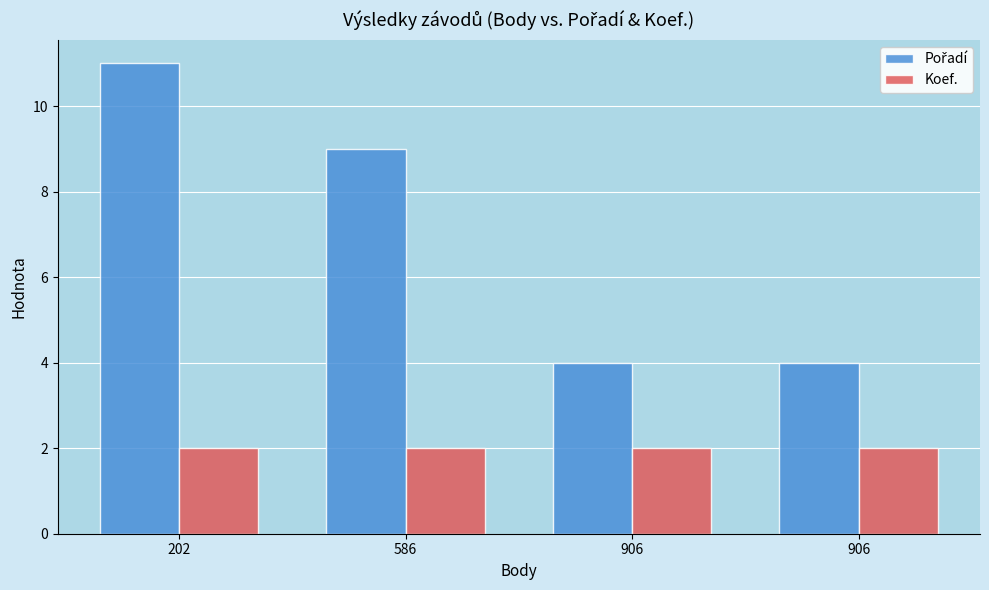

Are the bars grouped side by side (vs. stacked)?

Yes